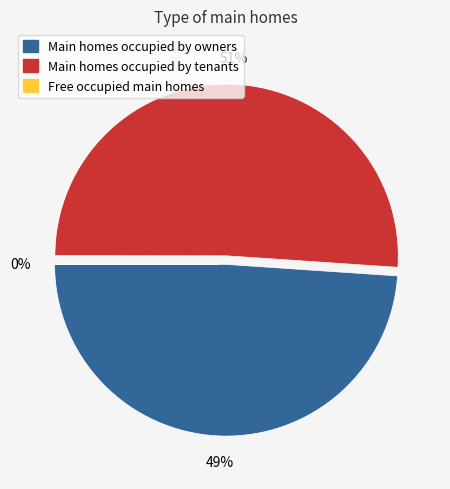

To the nearest percent, what is the difference between the largest and smallest slice percentages?

51%